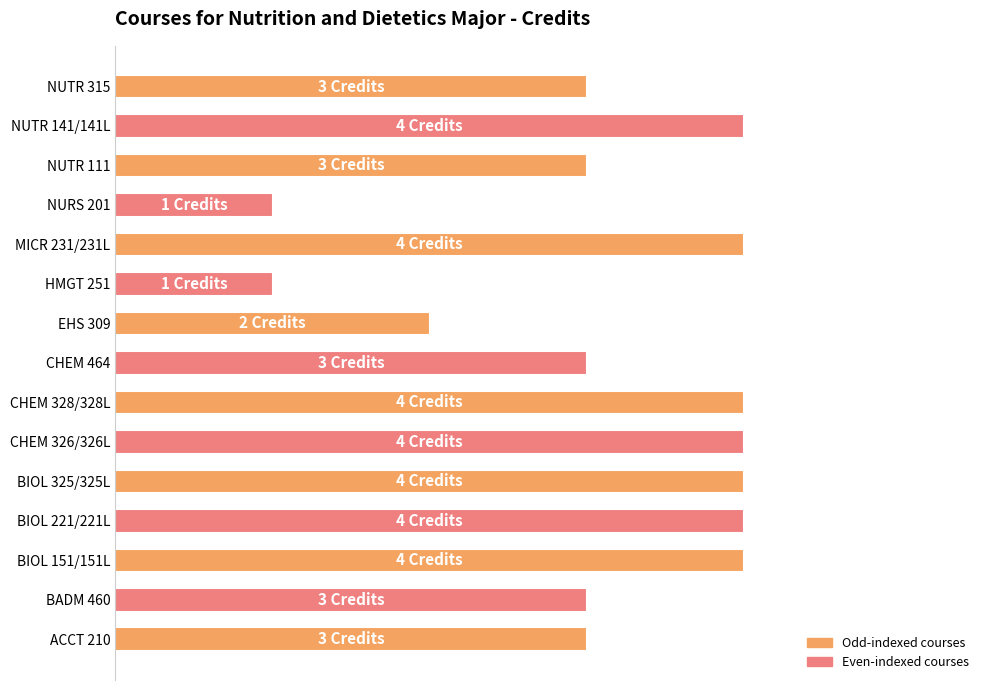

Where is the data nearest to the value 2?

EHS 309